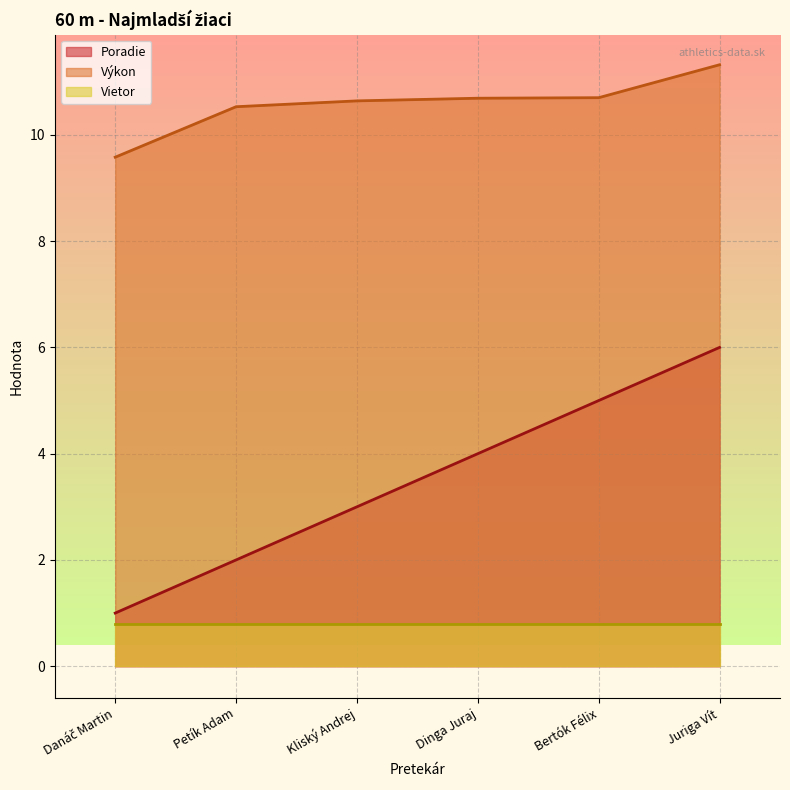

True or false: Výkon and Poradie cross at least once.

False